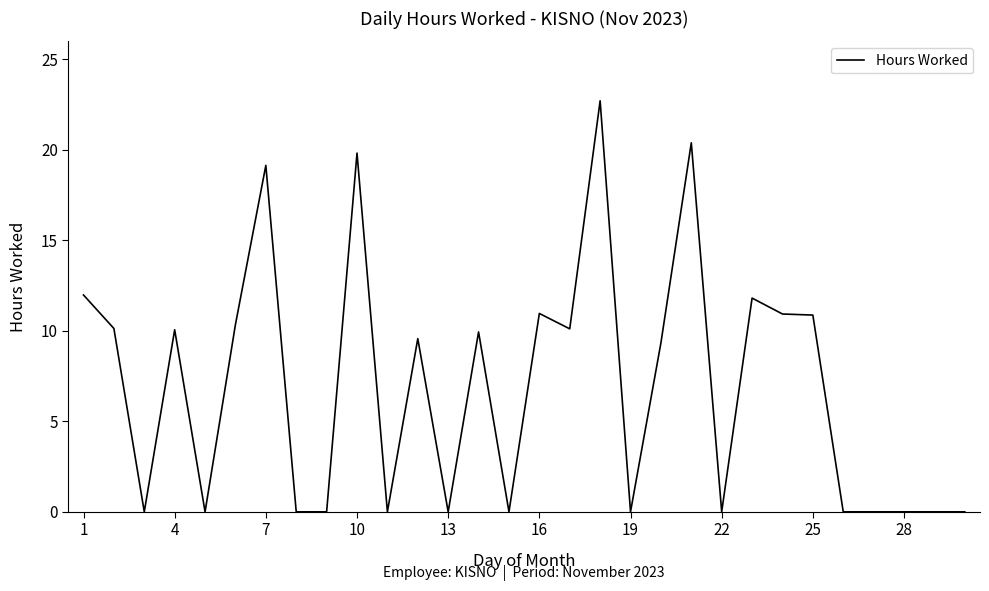

What is the difference between the second highest and second lowest values?

20.4